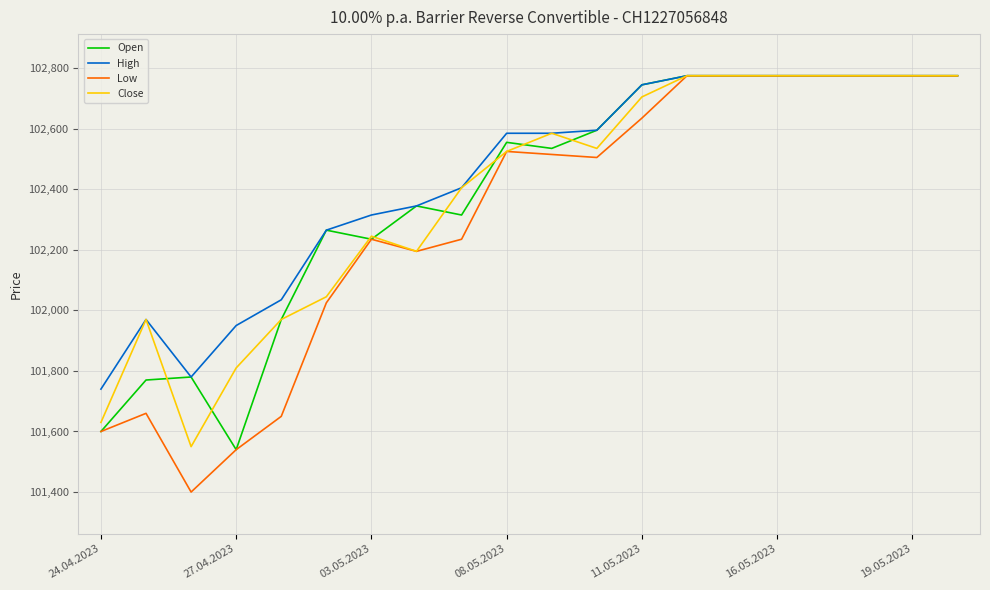

What is the greatest value displayed?

102775